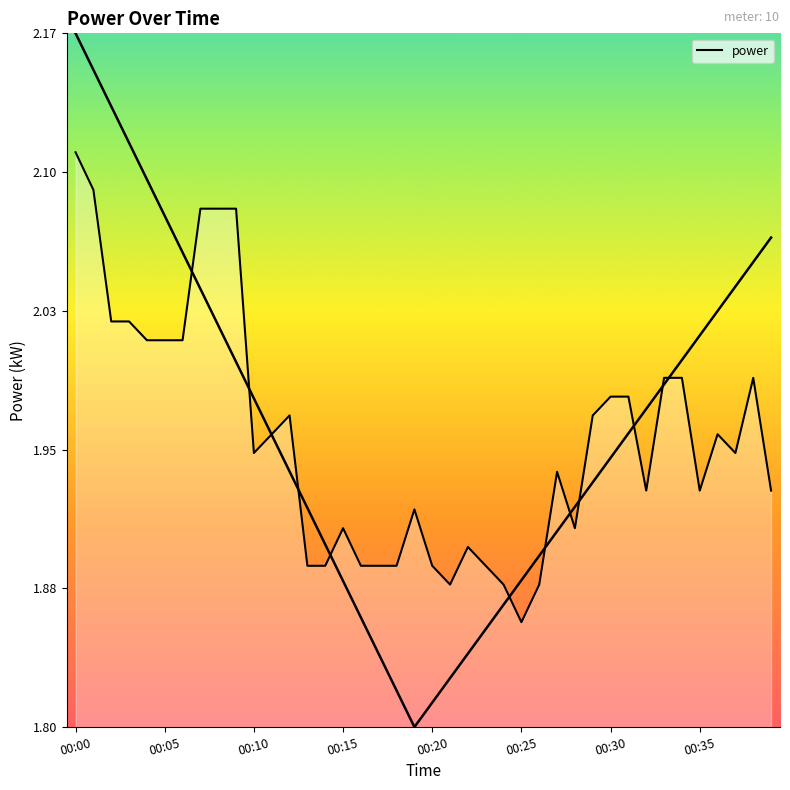

What is the sum of the values at 00:20 and 00:26?

3.8